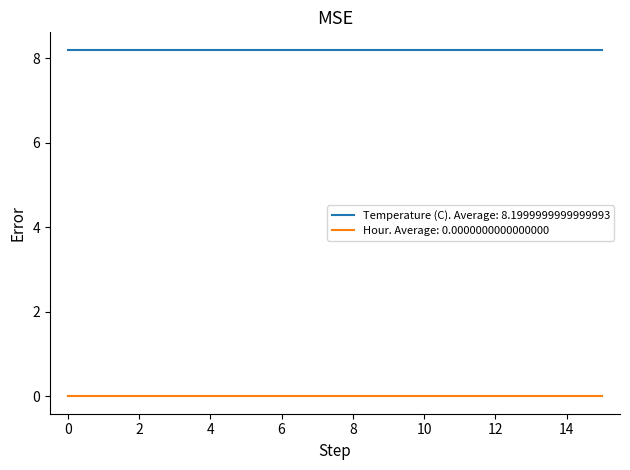

Does the chart display data point markers on the line(s)?

No